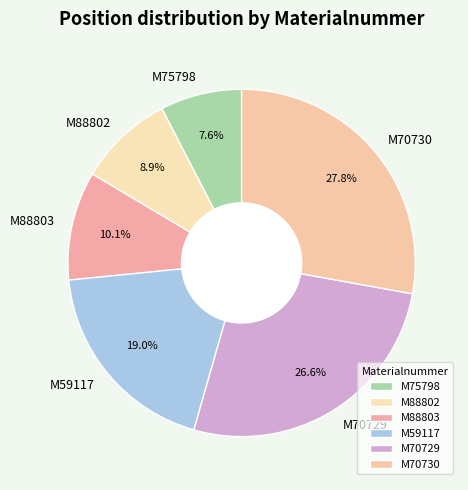

To the nearest percent, what portion does M70730 represent?

28%